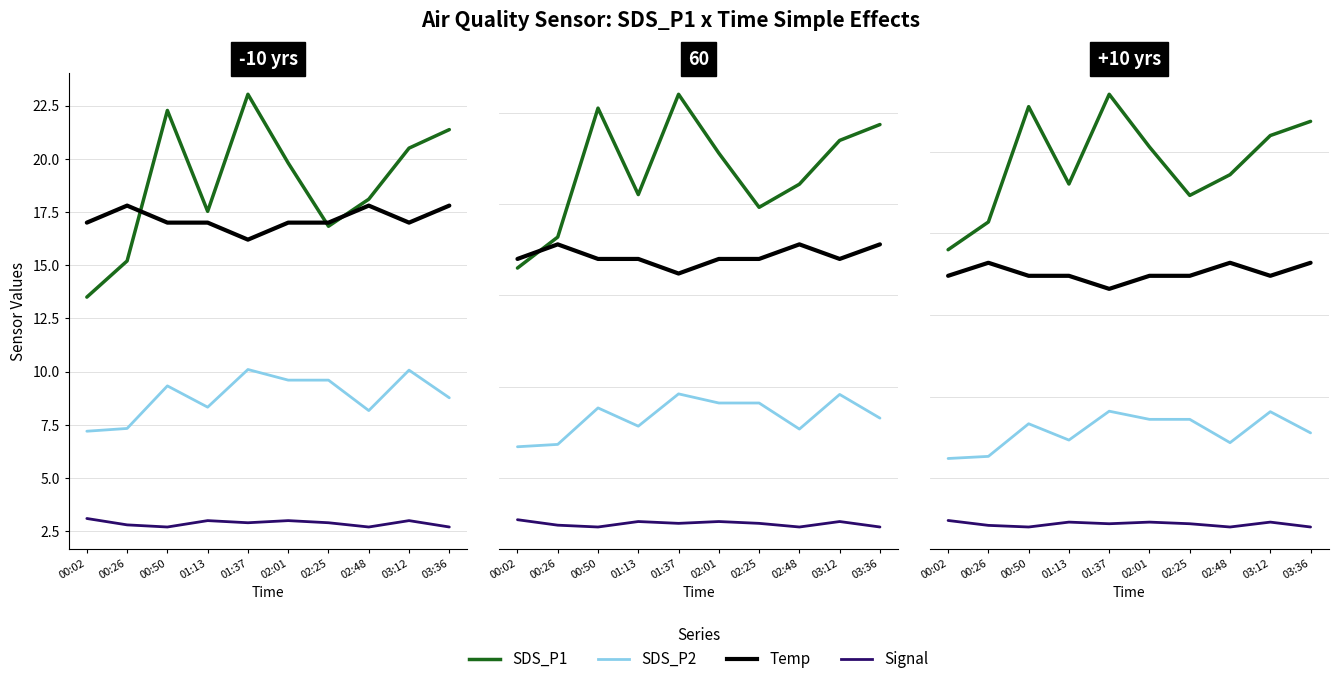

Which series has the largest total across all categories?

SDS_P1